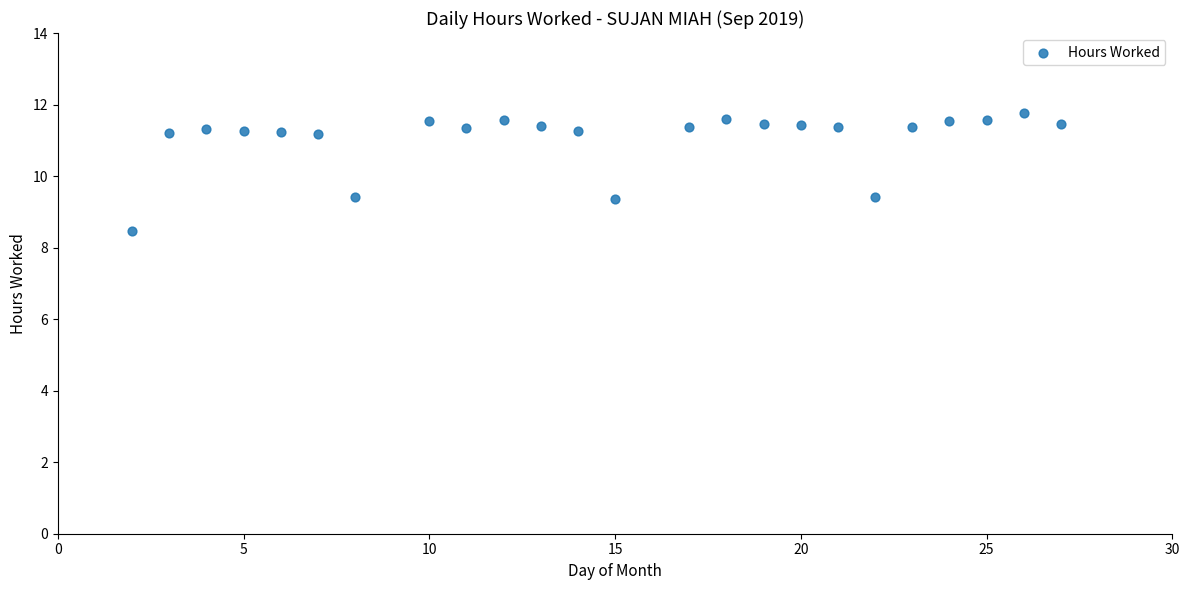

What is the range of Y values (max minus min)?

3.3